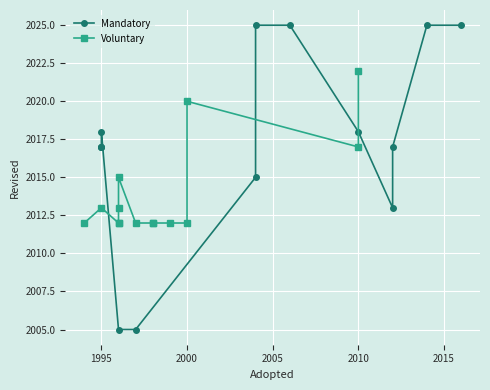

After their last crossing, which series has the higher values: Mandatory or Voluntary?

Mandatory